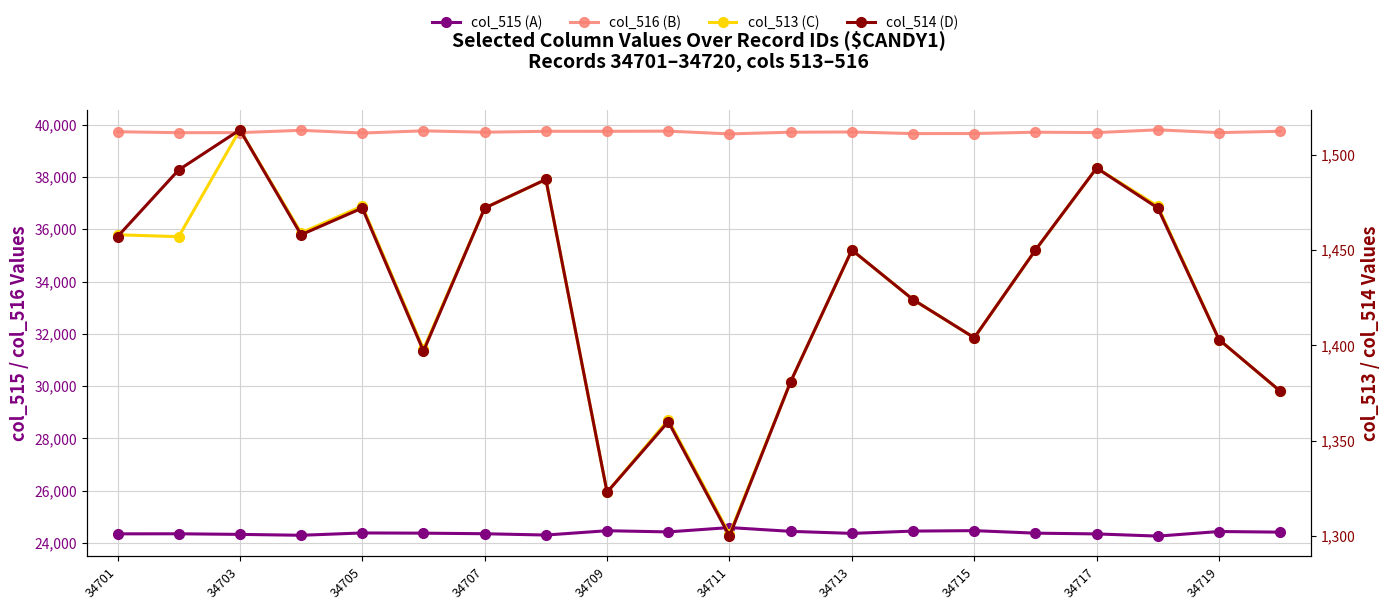

Is the value of col_516 (series B) at 34707 greater than the value of col_513 (series C) at 34713?

Yes